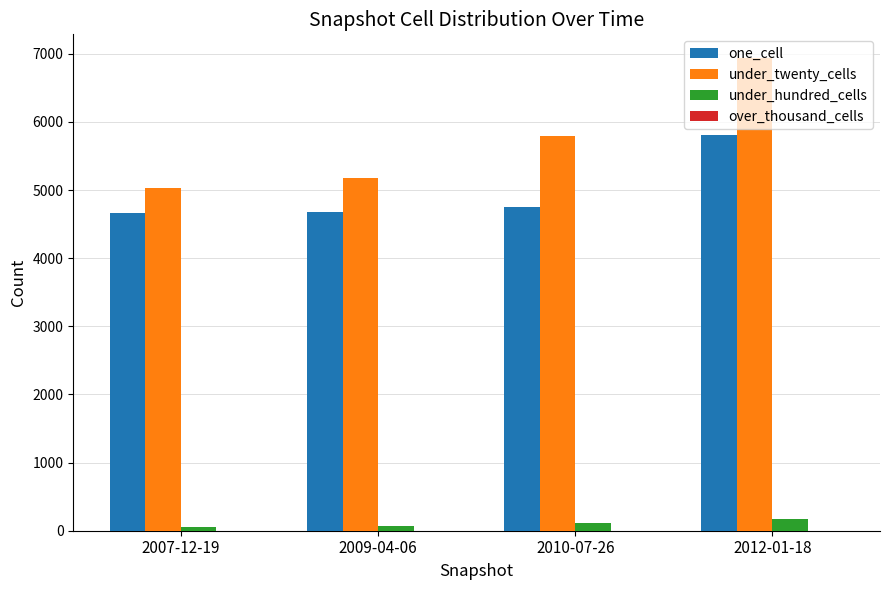

At 2007-12-19, list the series in order from smallest to largest.

under_hundred_cells, one_cell, under_twenty_cells